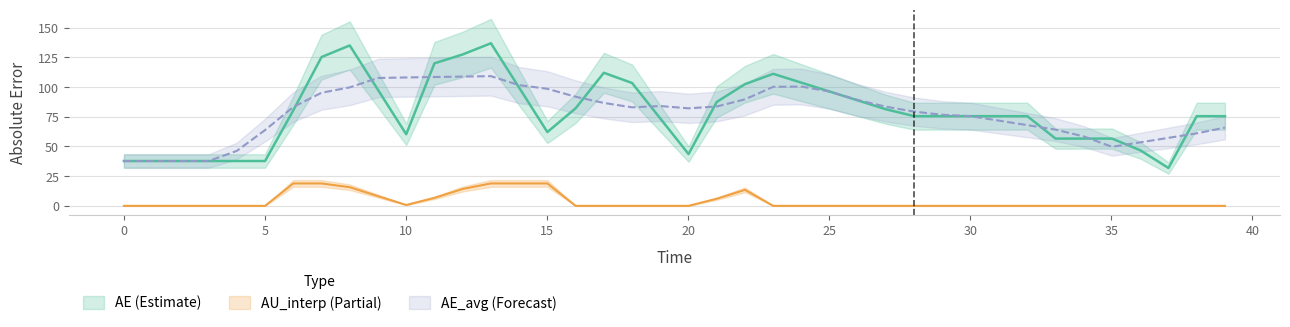

What is the sum of all AE_avg values?

3132.0